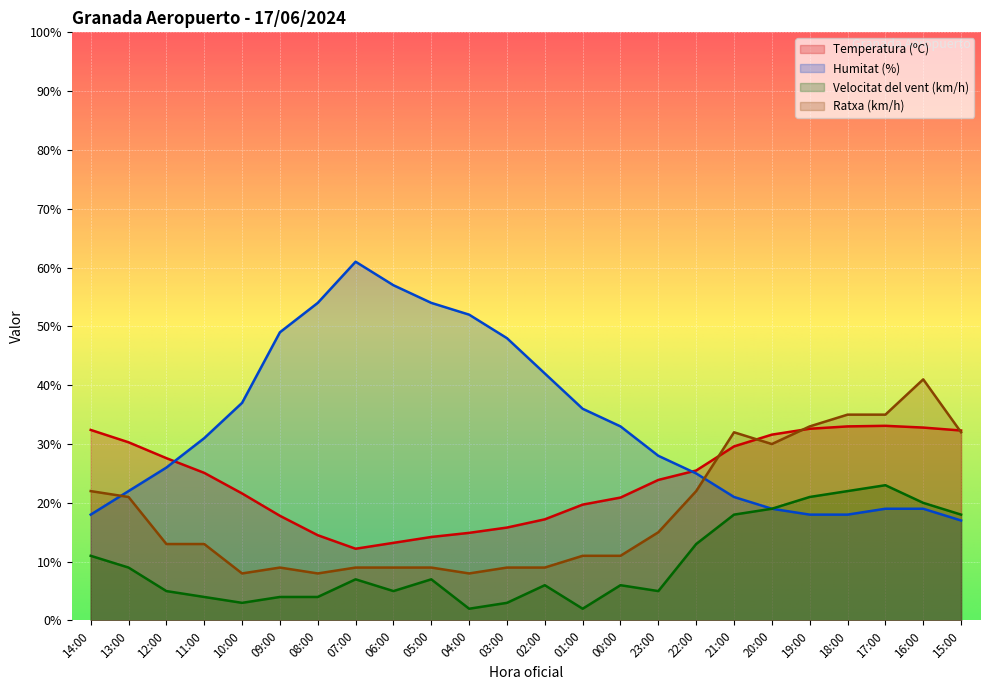

What is the difference between the maximum and minimum values in the Temperatura (ºC) series?

20.9